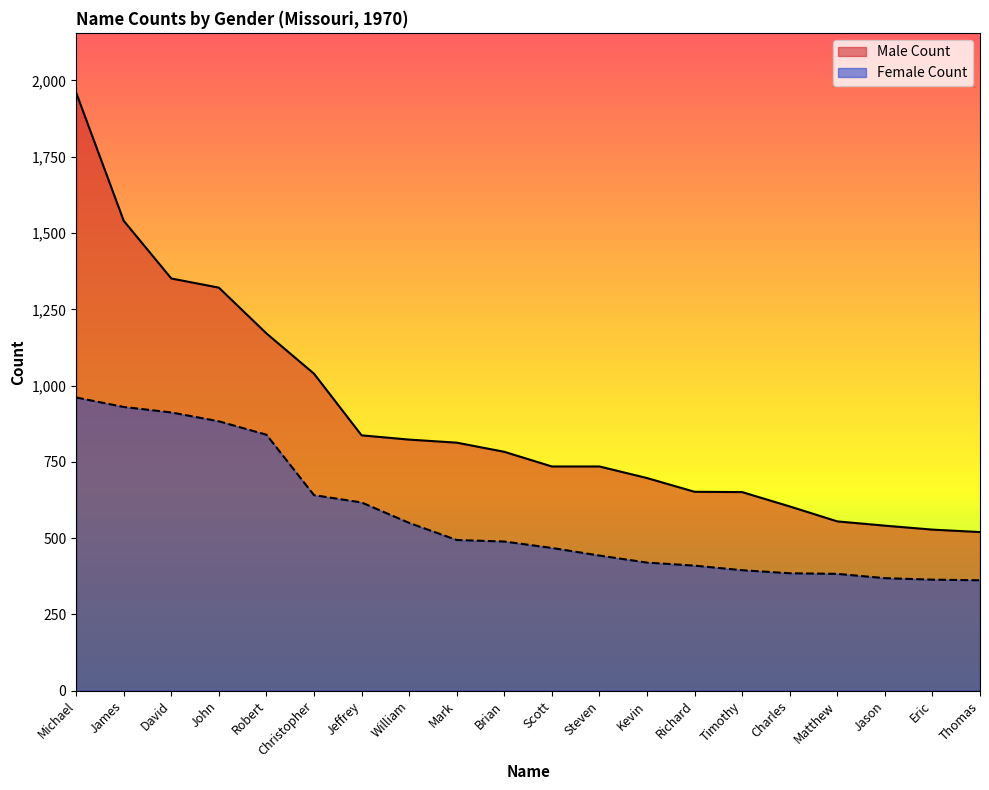

At which label is Female Count closest to 661?

Christopher